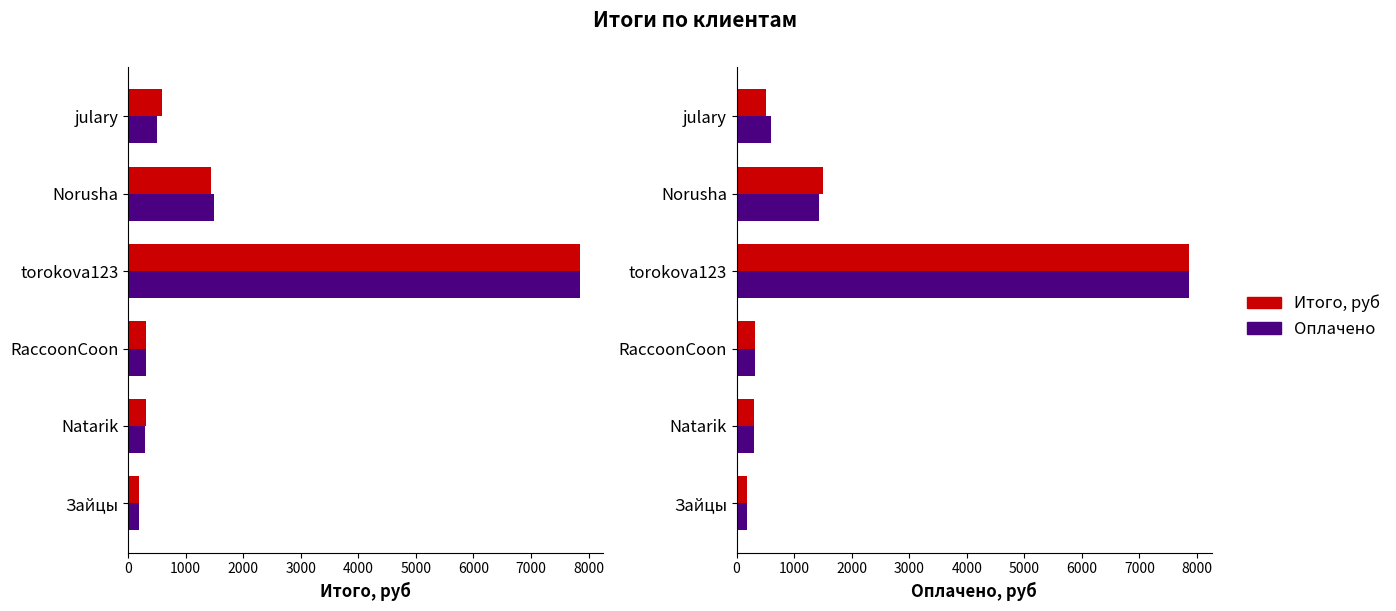

Rank the series by their average value, from highest to lowest.

Итого, руб, Оплачено